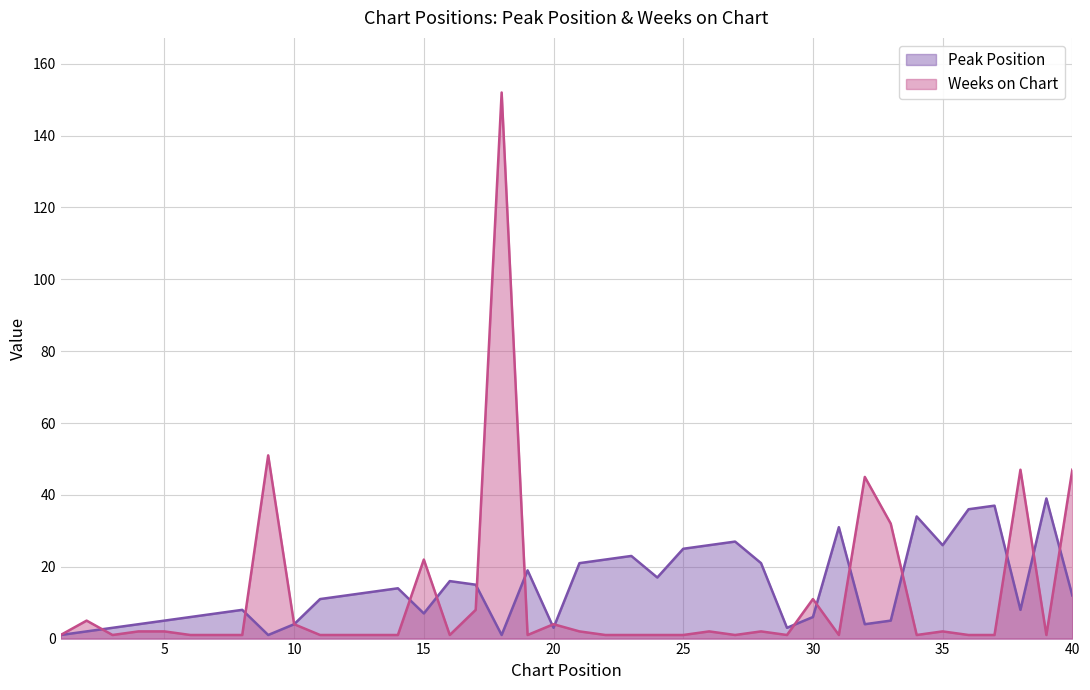

At how many categories does at least one series exceed 65?

1